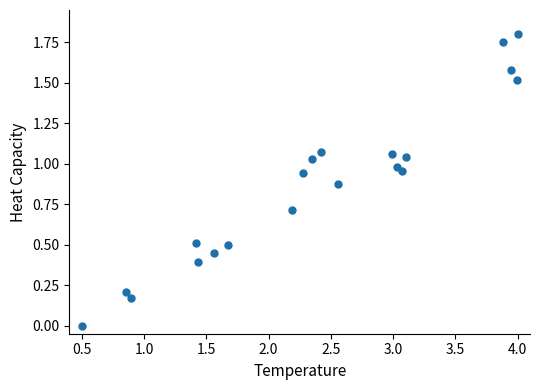

What is the range of X values (max minus min)?

3.5